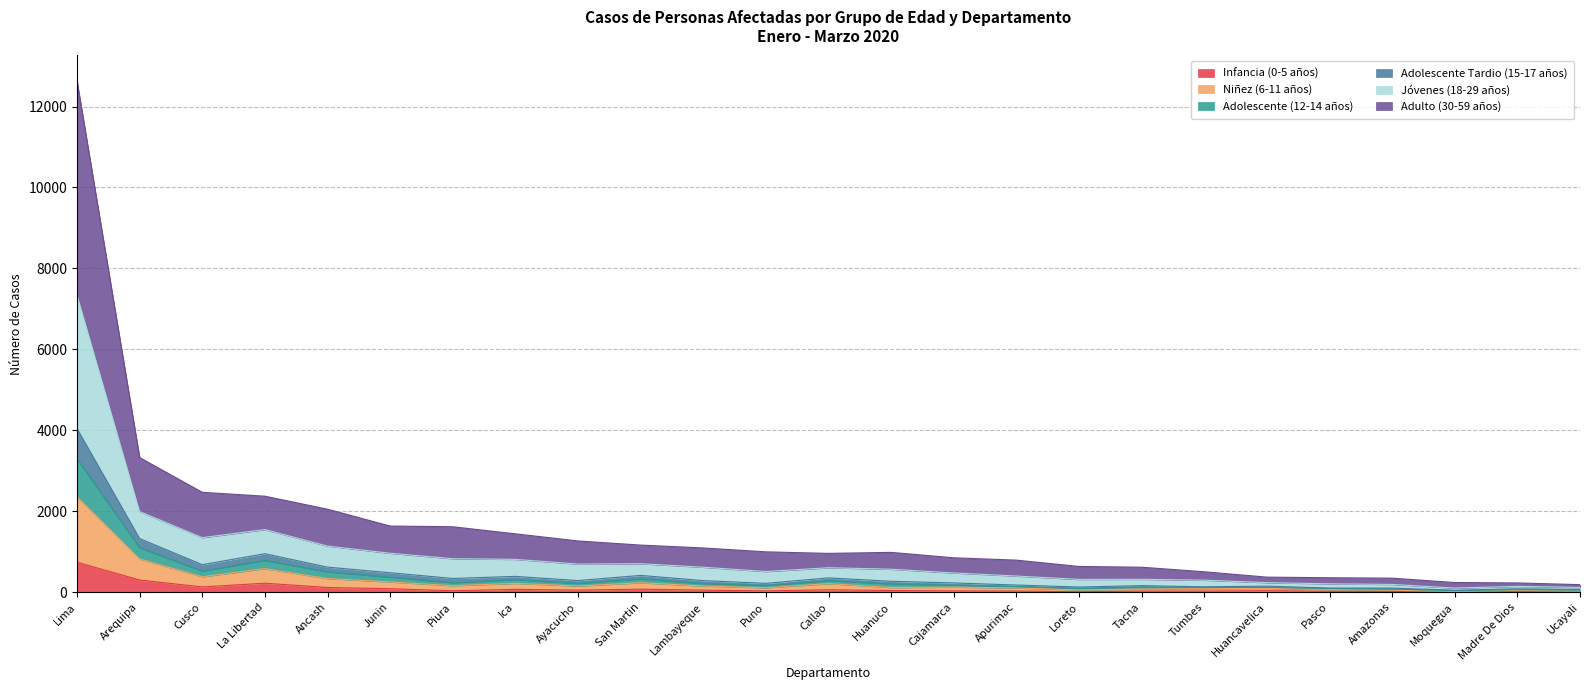

True or false: Adulto (30-59 años) has a value of 211 at Lambayeque.

False